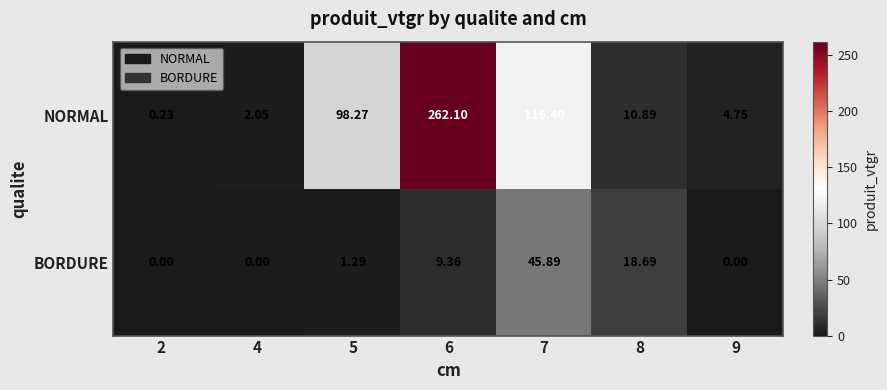

Is the value of BORDURE at 2 greater than the value of NORMAL at 8?

No